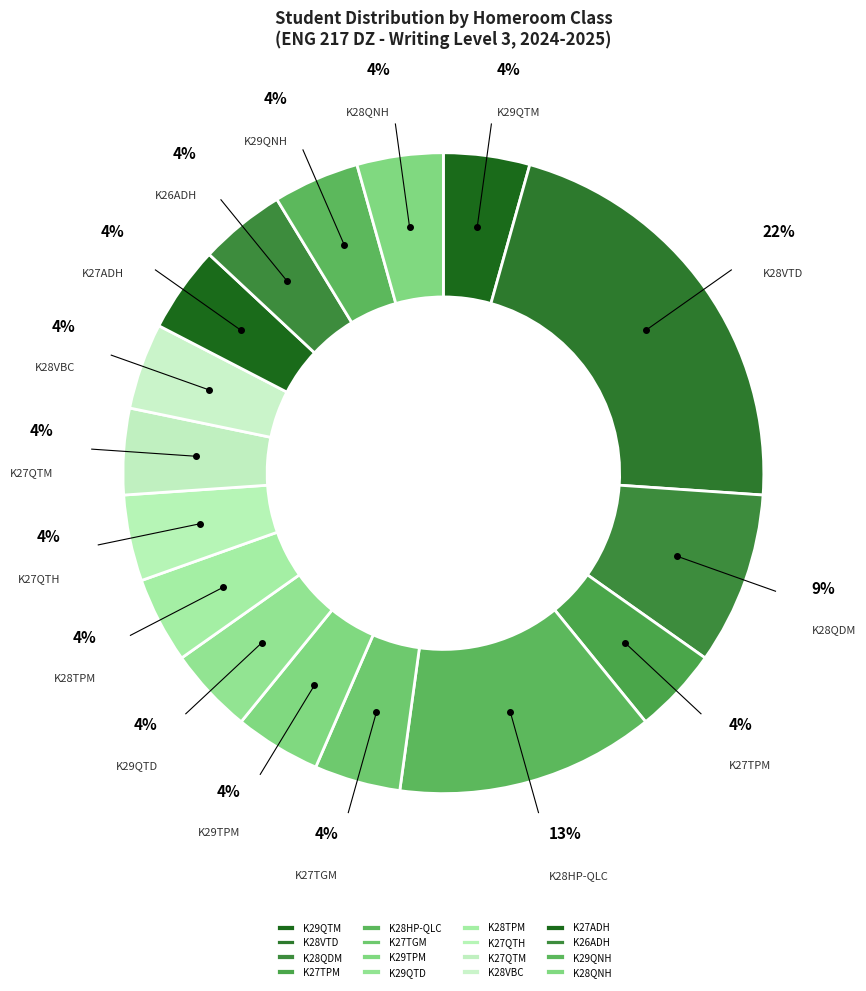

Count the number of slices in the pie.

16